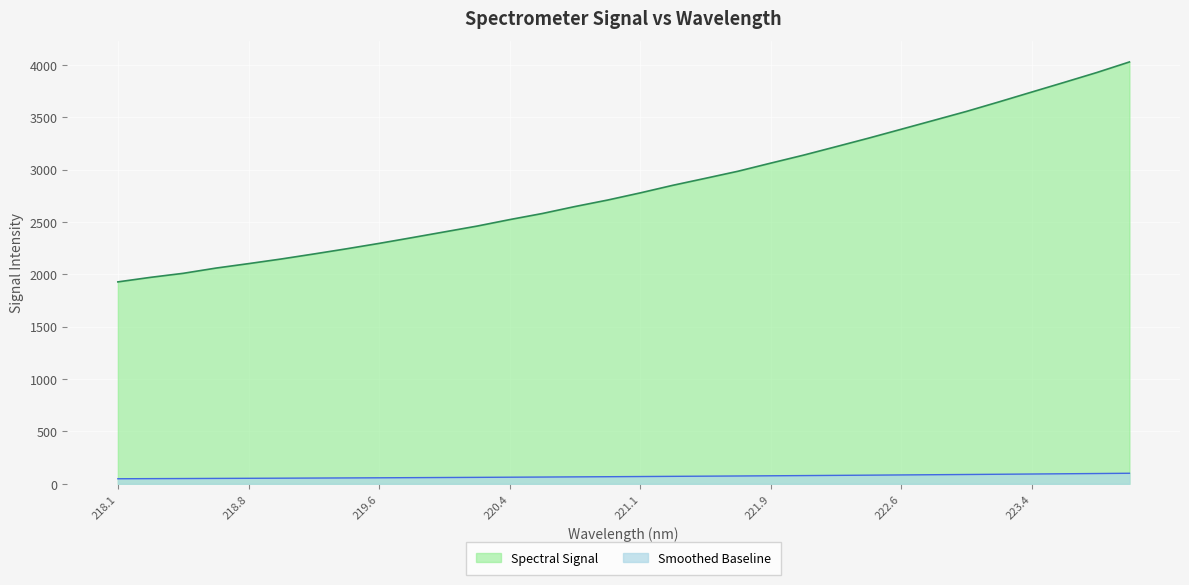

What is the maximum value shown in the chart?

4027.4